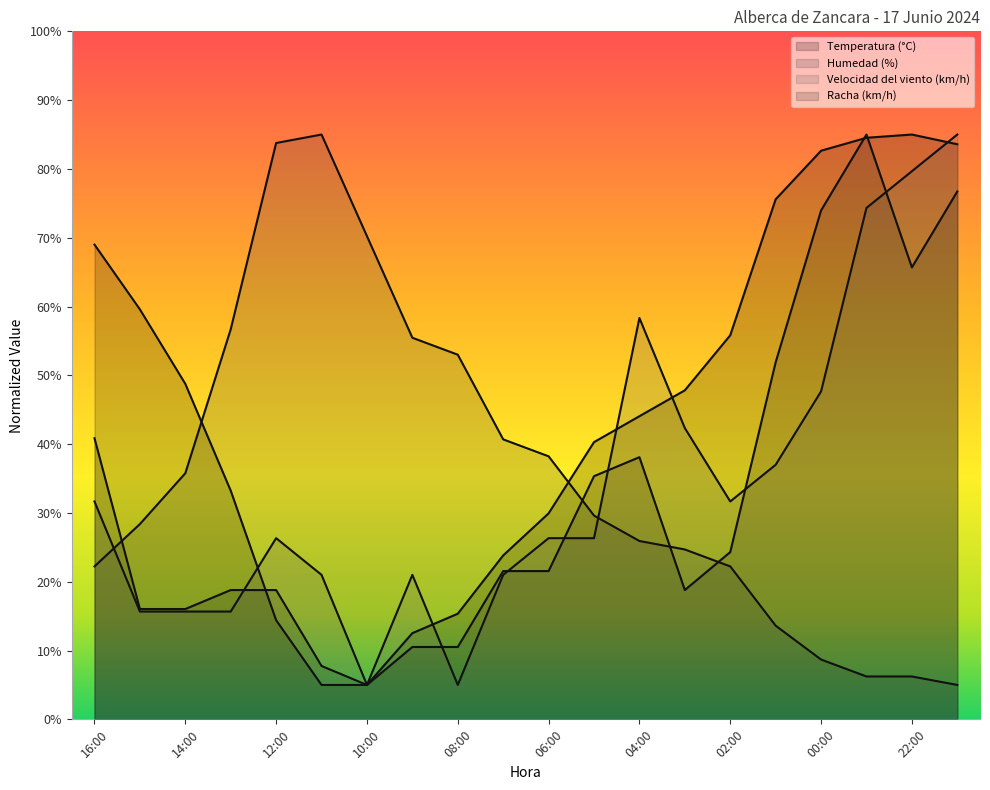

How many lines are shown in the chart?

4